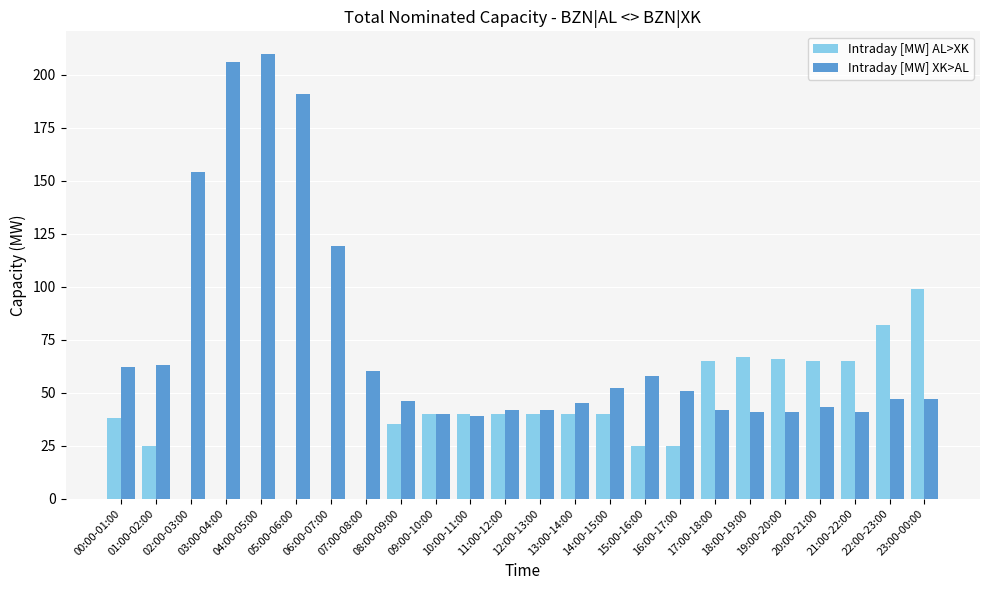

How many data points does each series have?

24